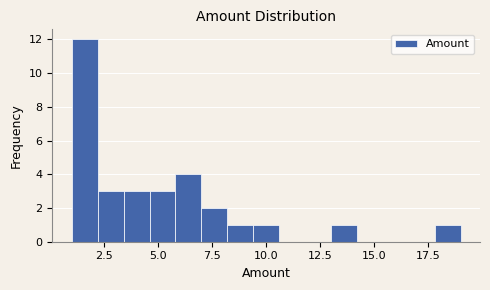

Read against the x-axis, roughly where is the centre of the tallest bar?

1.5